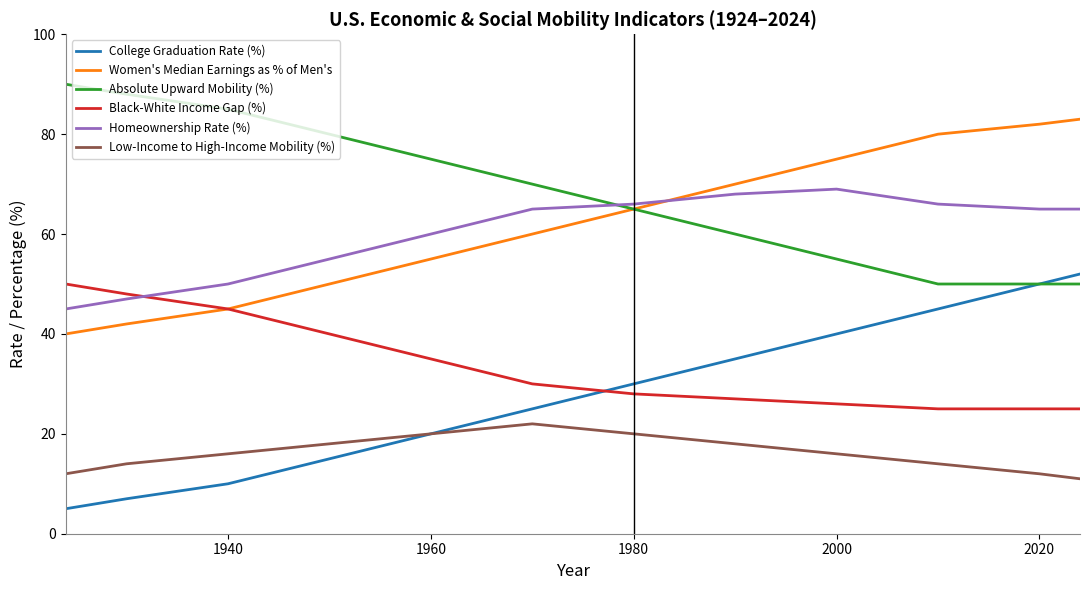

What is the maximum value for Absolute Upward Mobility (%)?

90